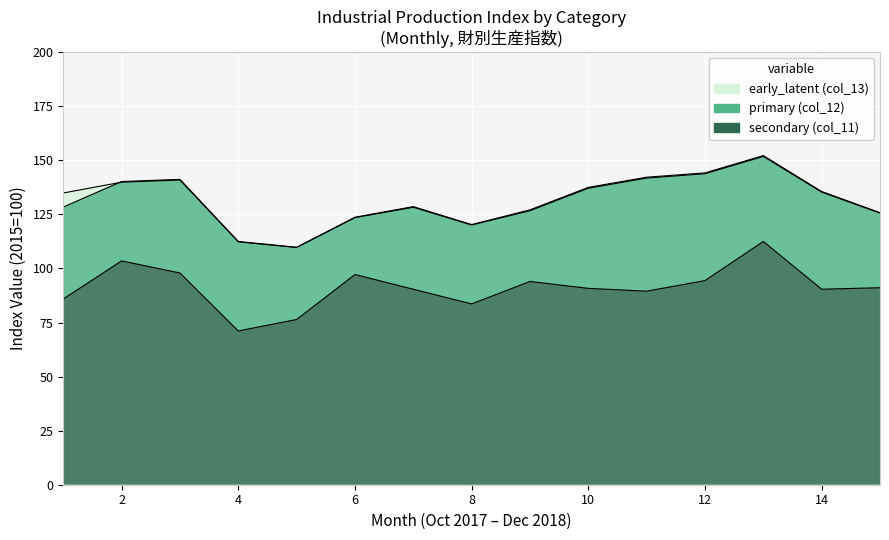

What is the average value of the col_11 series?

91.2